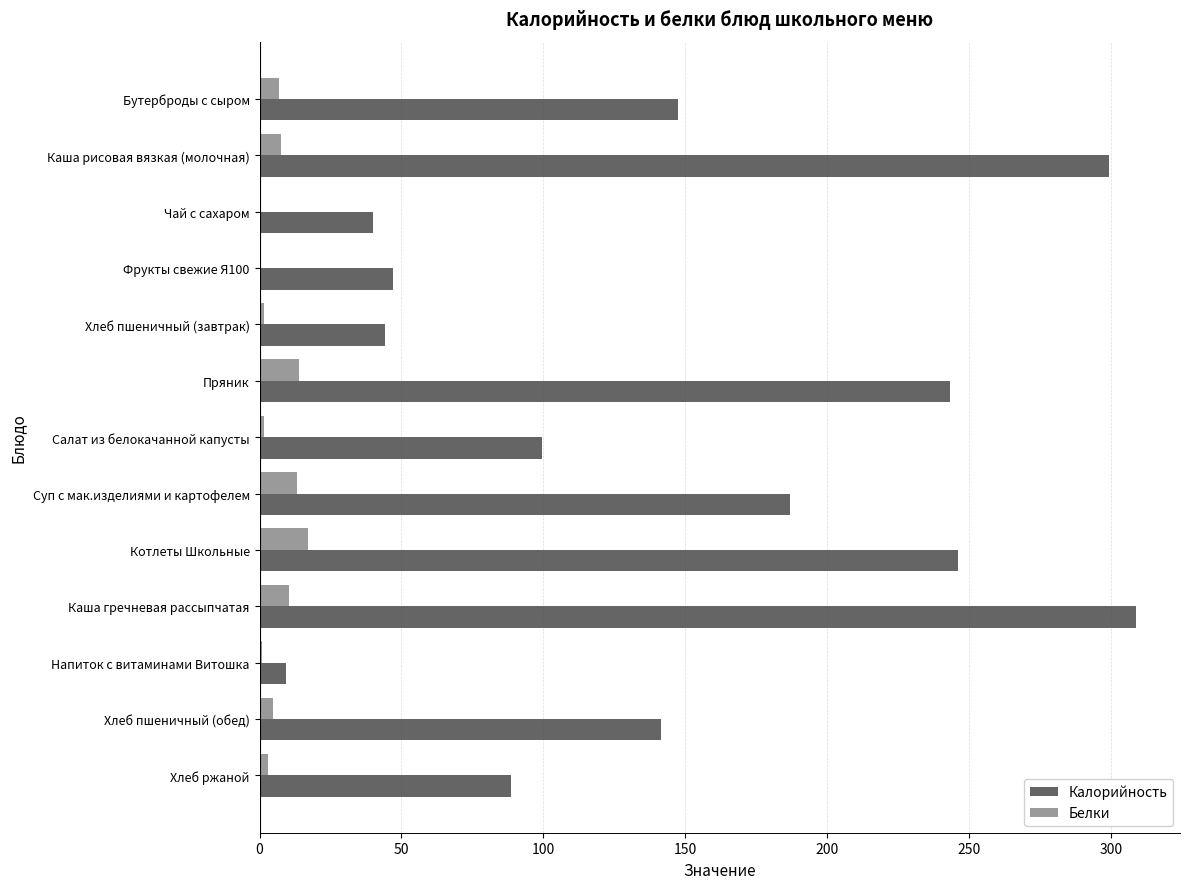

Which series has the largest total across all categories?

Калорийность